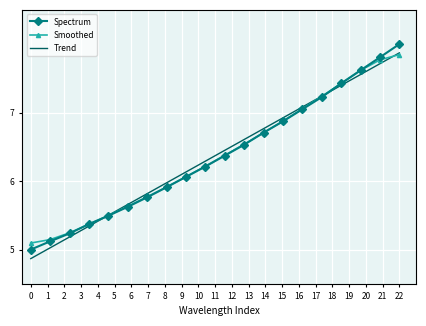

What is the minimum value shown in the chart?

4.9